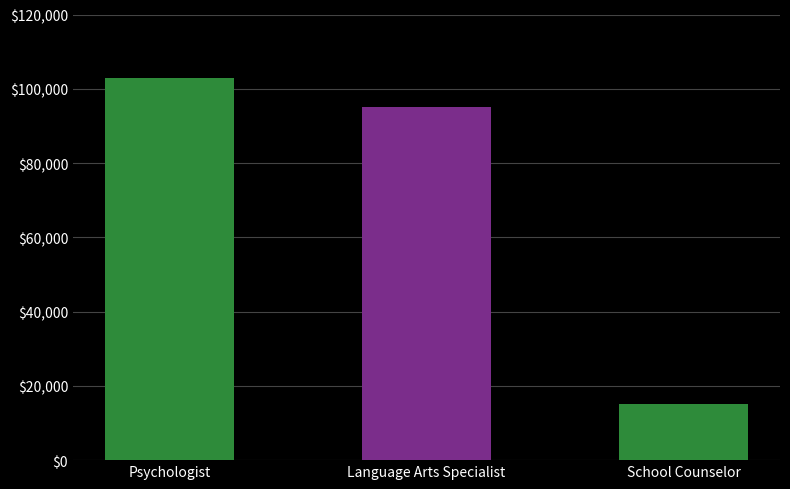

What is the difference between the maximum and minimum values?

87898